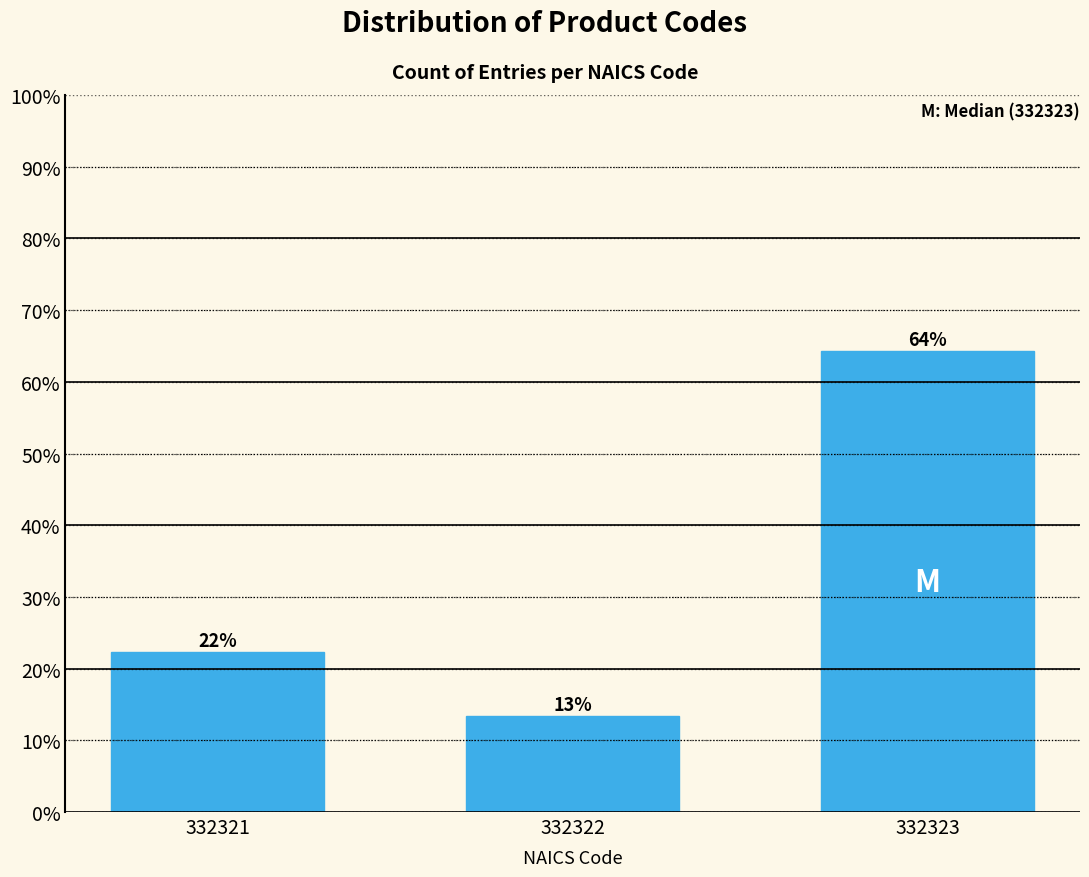

Are the bars horizontal?

No